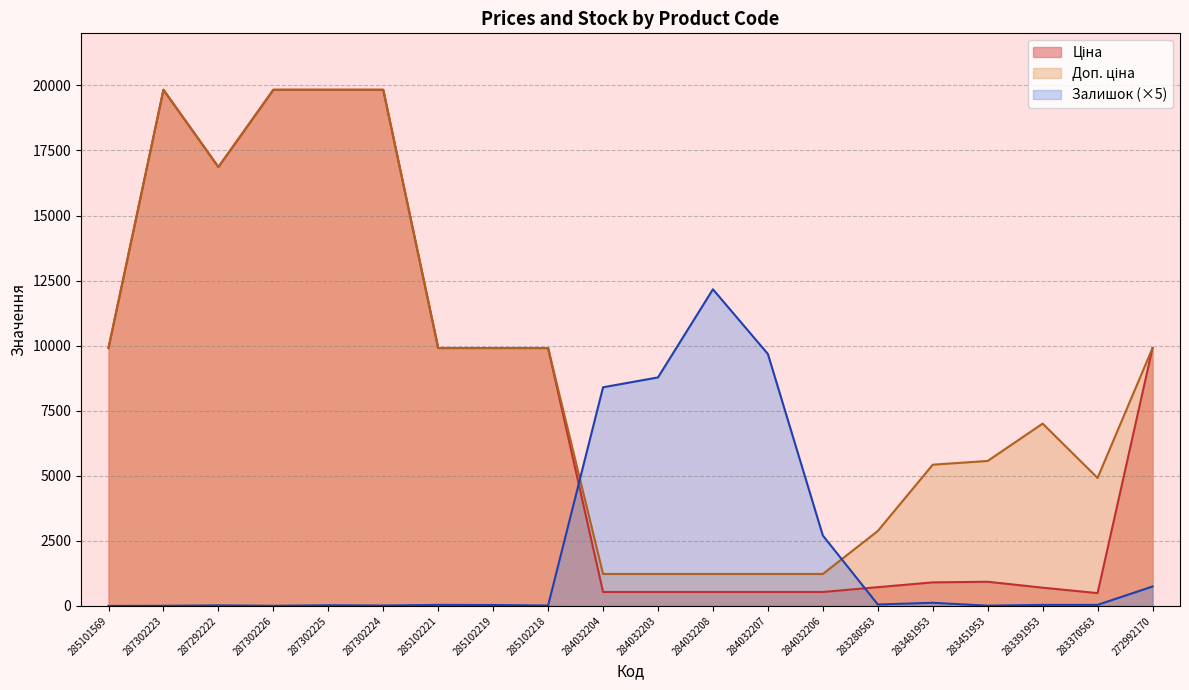

Rank the series by their maximum value, from highest to lowest.

Ціна, Доп. ціна, Залишок